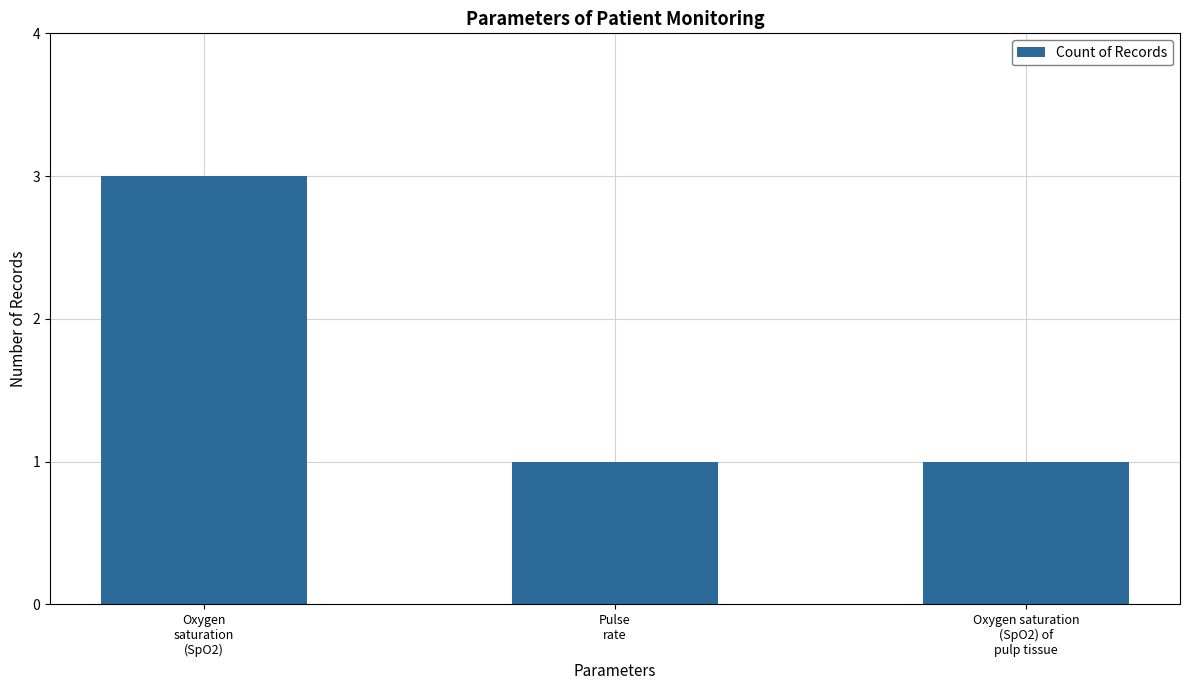

What is the greatest value displayed?

3